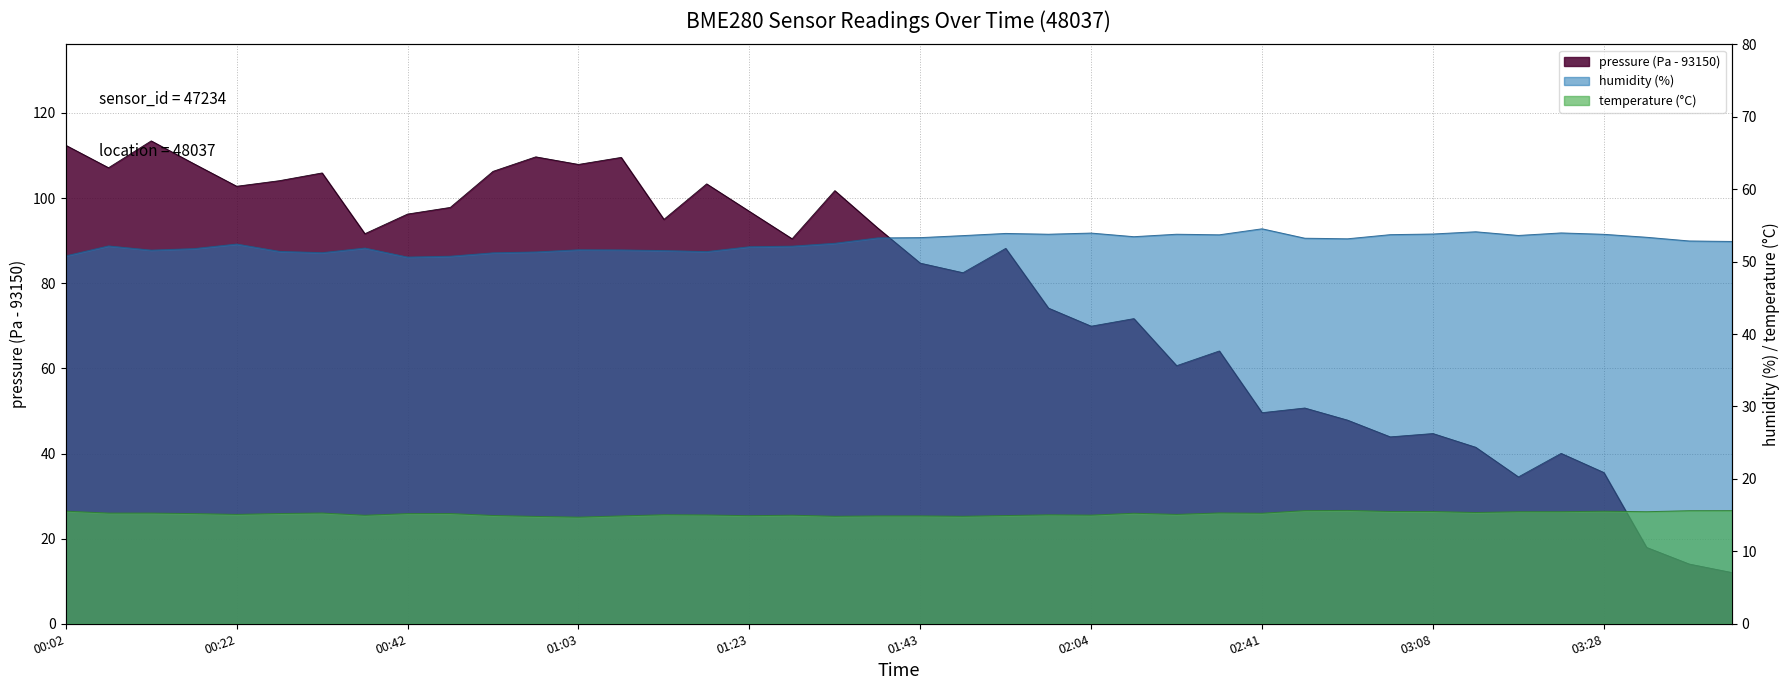

How many intersections are there between humidity and pressure?

1